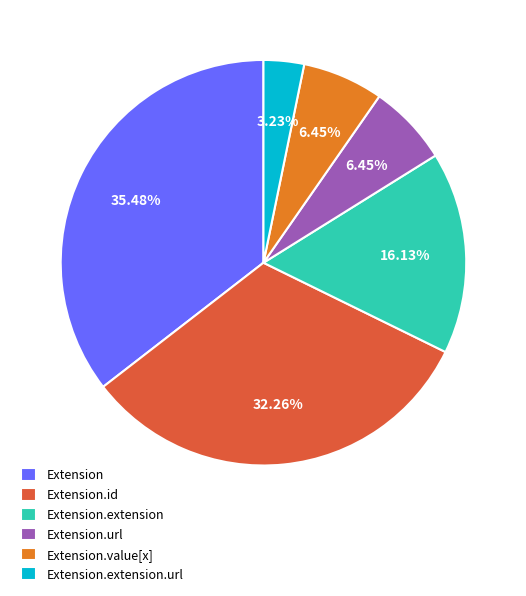

To the nearest percent, what portion does Extension.value[x] represent?

6%